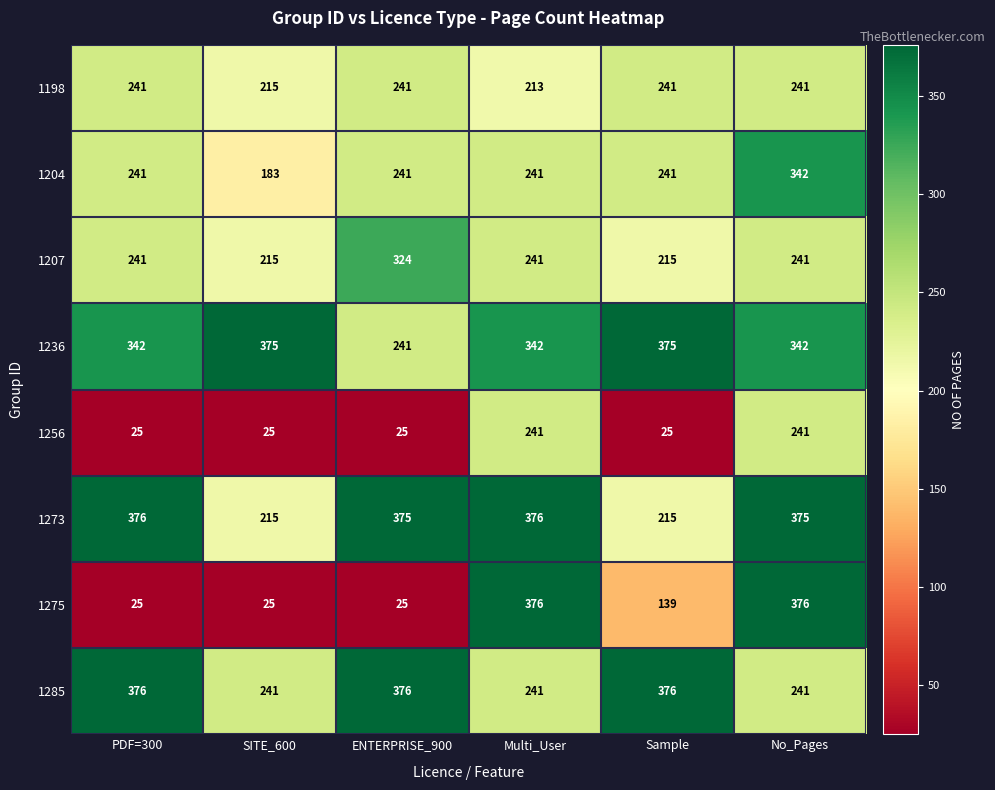

The 1273 series shows 376 at PDF=300. True or false?

True